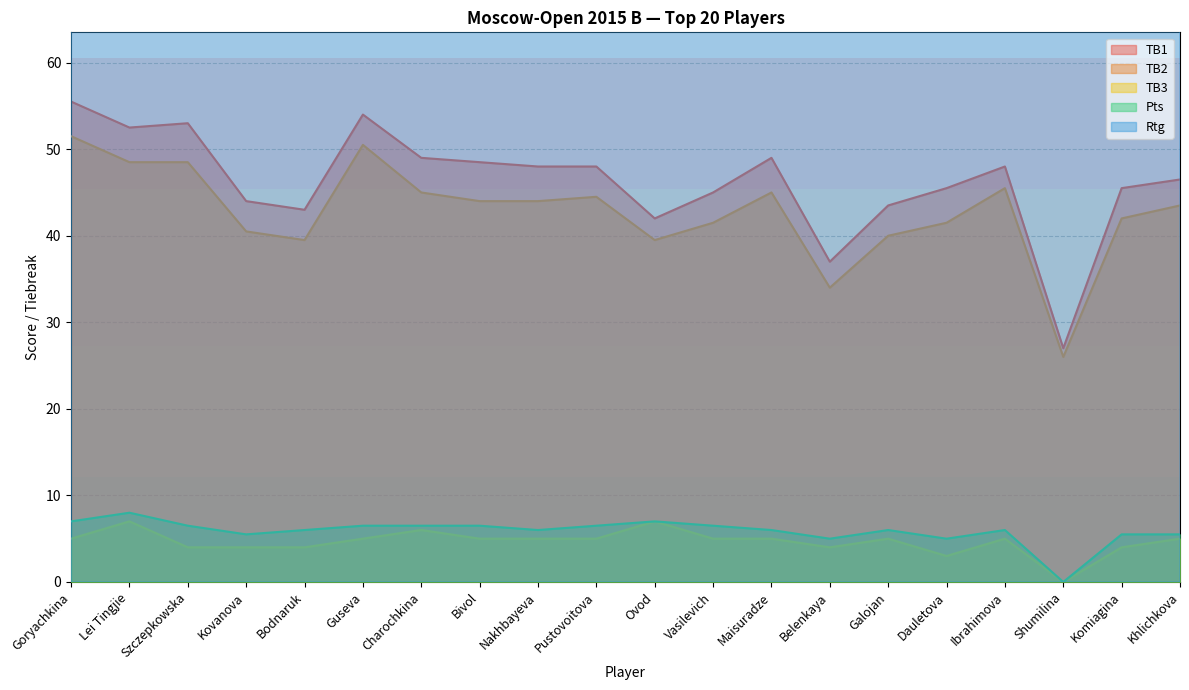

What is the value of the TB1 point at the 9th from the left?

48.0